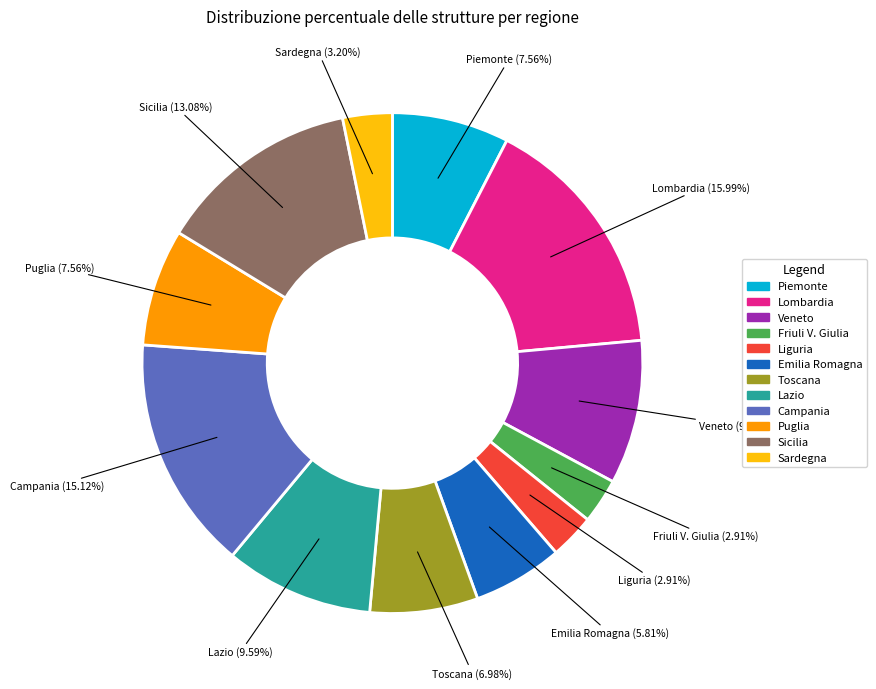

What is the total percentage of Liguria and Toscana?

9.9%